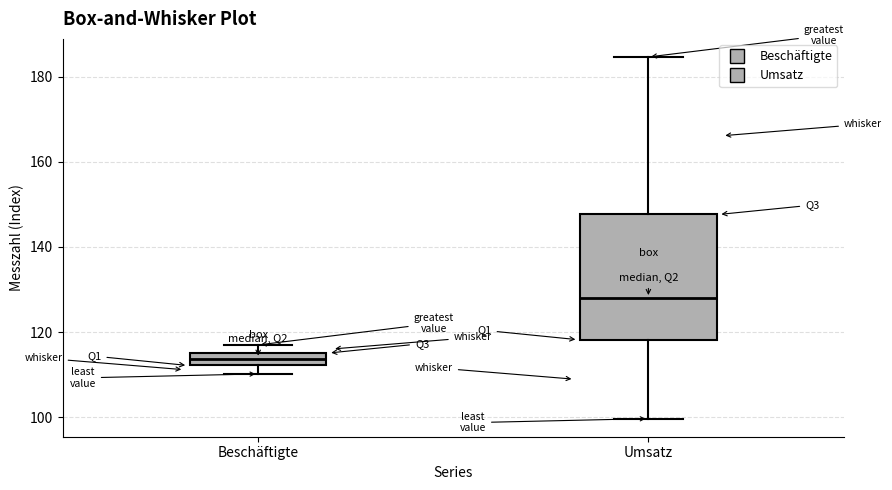

Where is the lower edge of the box for Beschäftigte on the y-axis? The values are not printed on the chart, so give them approximately, as read against the axis.

112